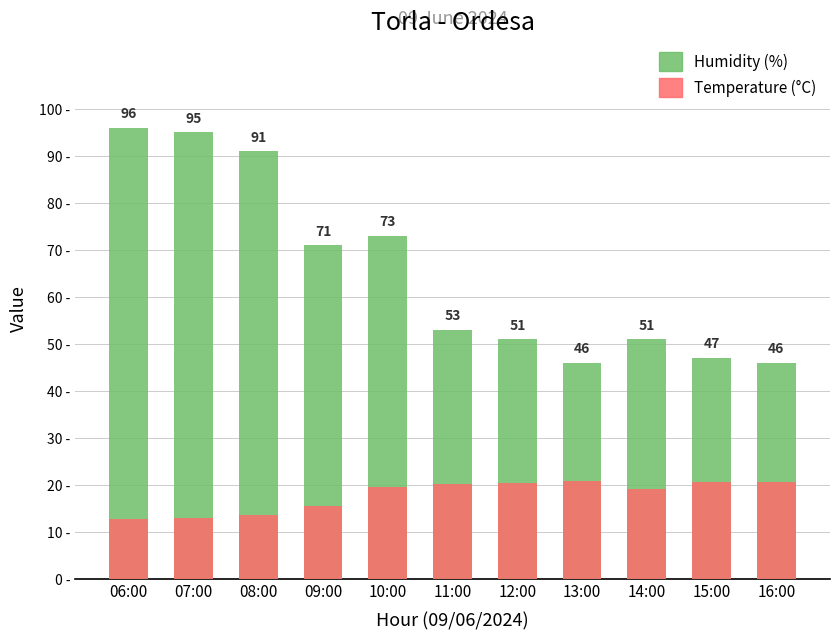

Is the value of Humidity (%) at 13:00 greater than the value of Temperature (°C) at 14:00?

Yes